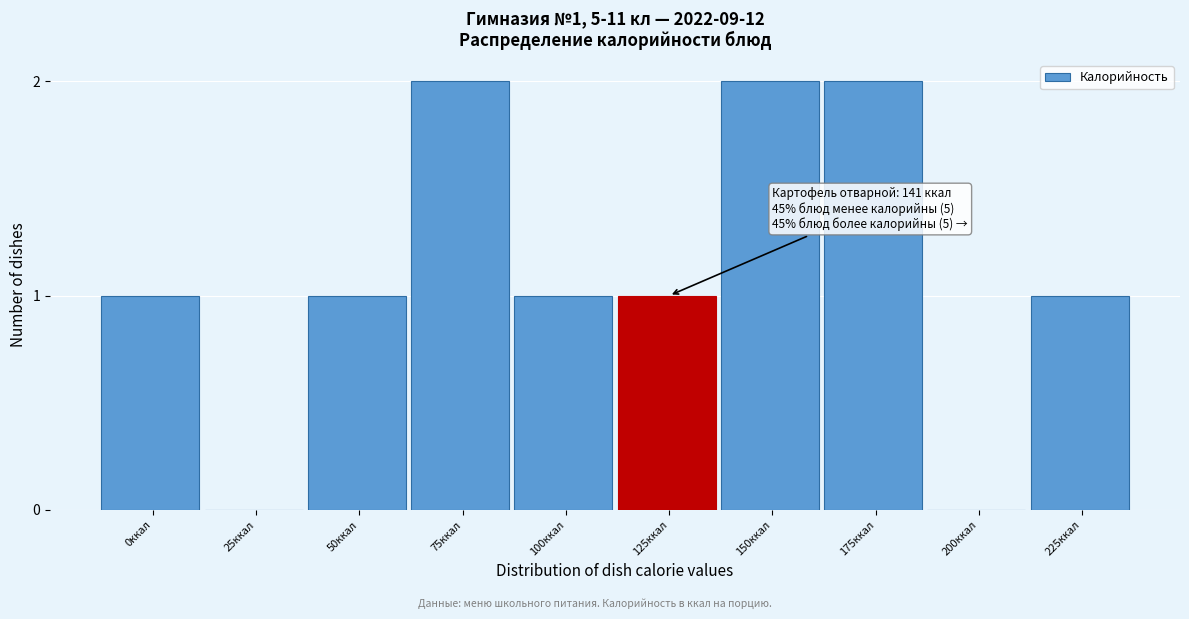

Reading right to left, list all the values displayed in this chart.

225ккал=1	200ккал=0	175ккал=2	150ккал=2	125ккал=1	100ккал=1	75ккал=2	50ккал=1	25ккал=0	0ккал=1